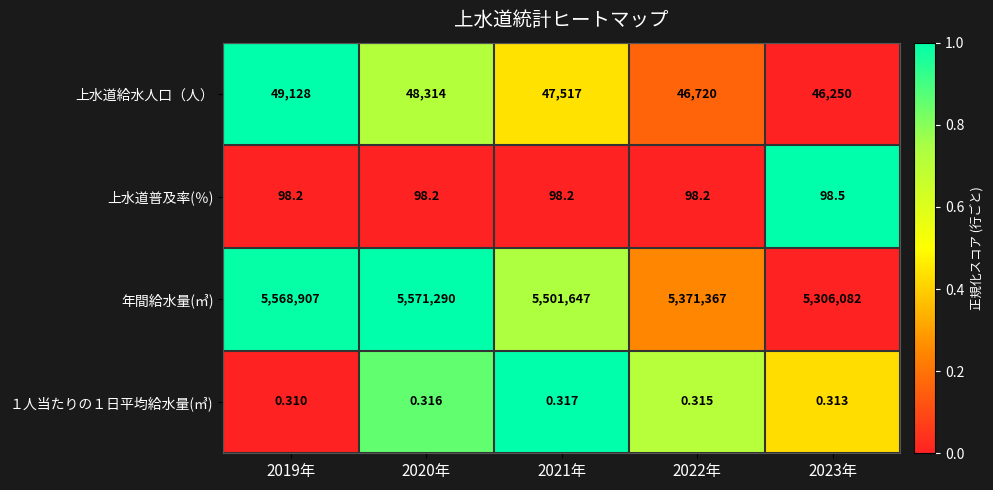

Which series has the largest range (max minus min)?

年間給水量(㎥)